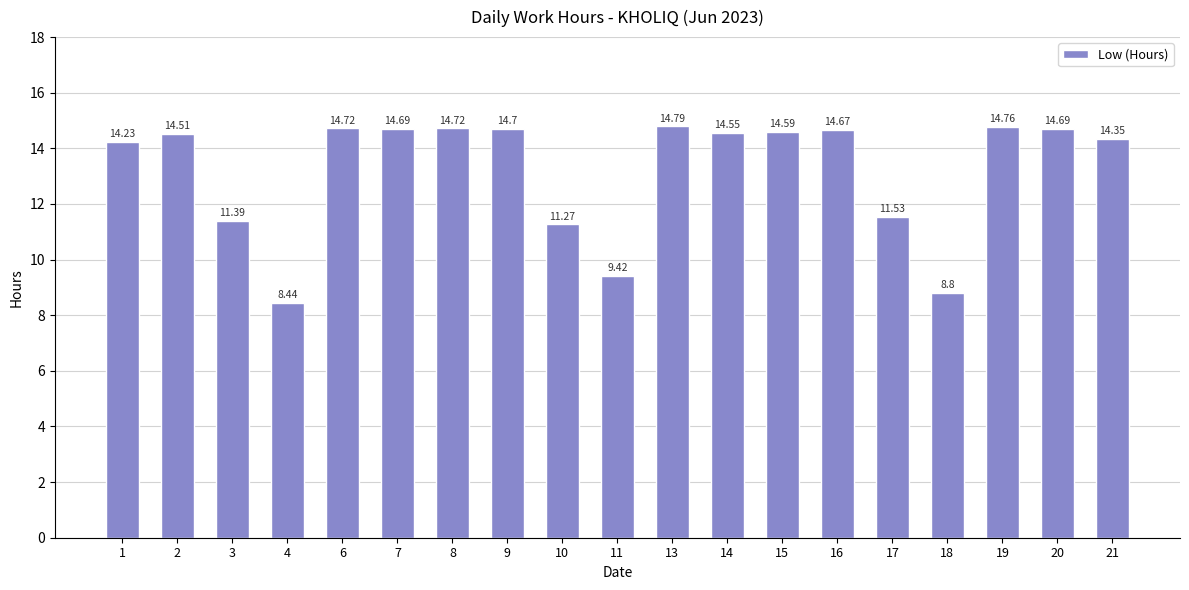

Which has a higher value, 10 or 19?

19